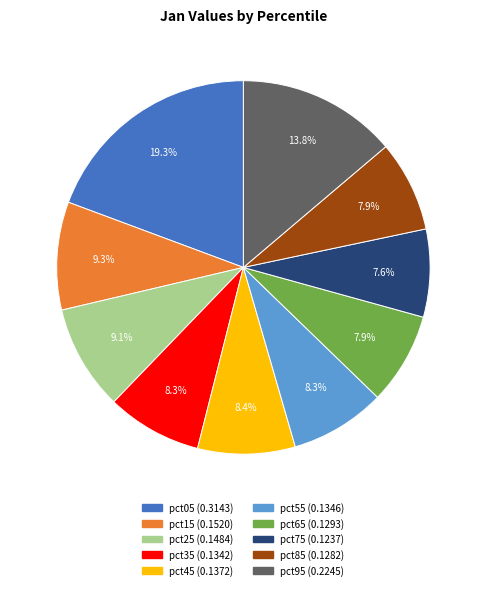

How many segments does this pie chart have?

10